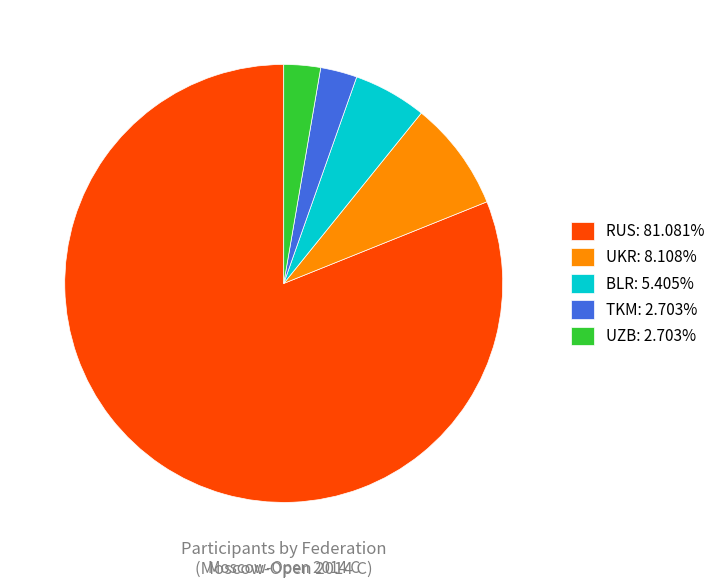

Is UKR: 8.108% the majority of the pie?

No